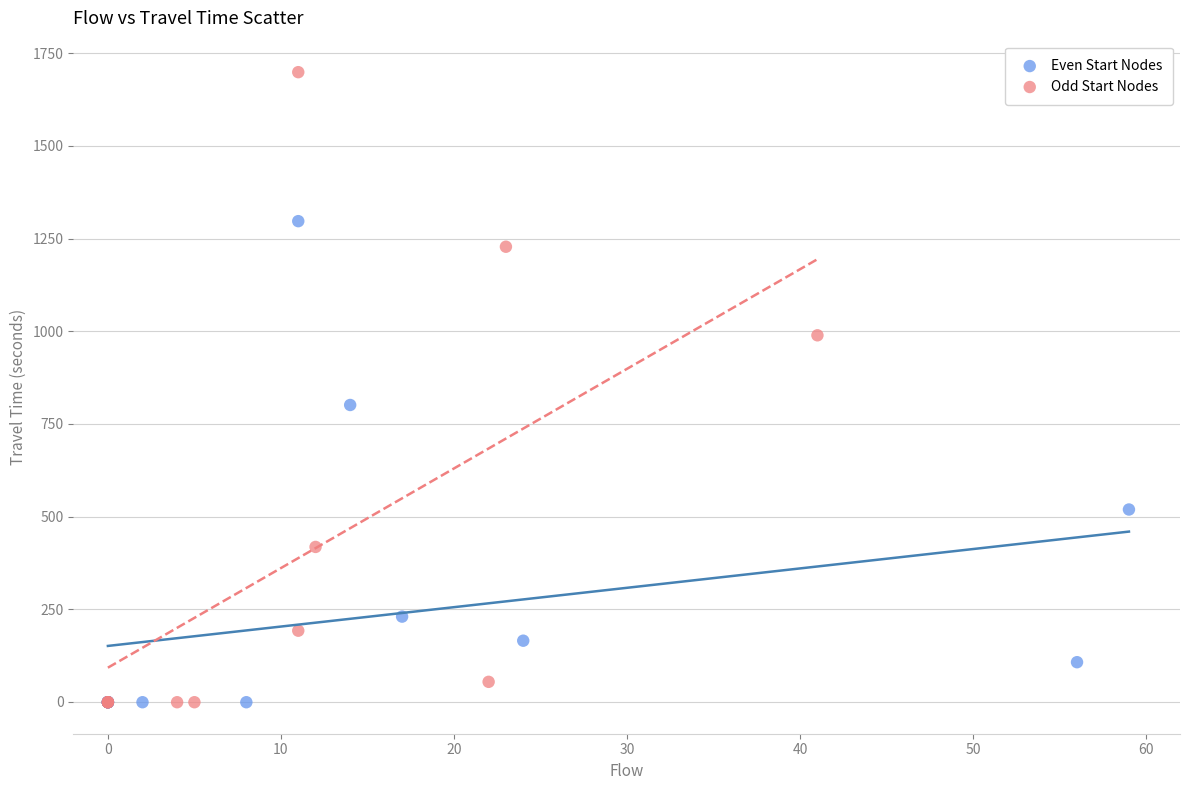

Which series has the widest spread of Y values?

Odd Start Nodes